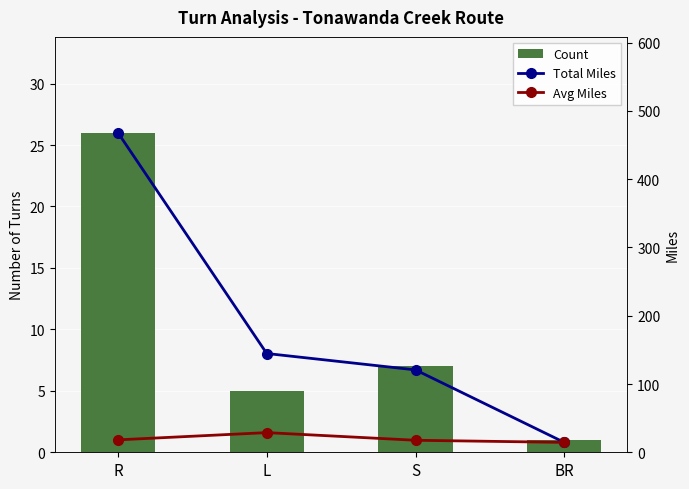

The Avg Miles series shows 18.2 at R. True or false?

True